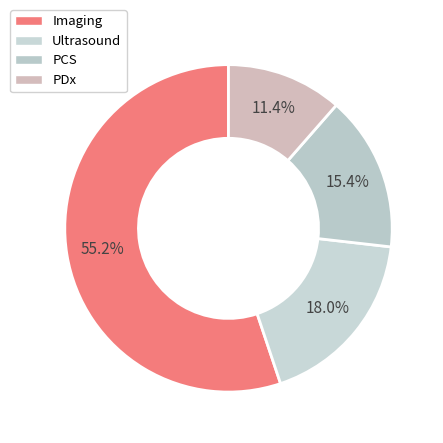

What percentage is the Imaging slice, to the nearest percent?

55%